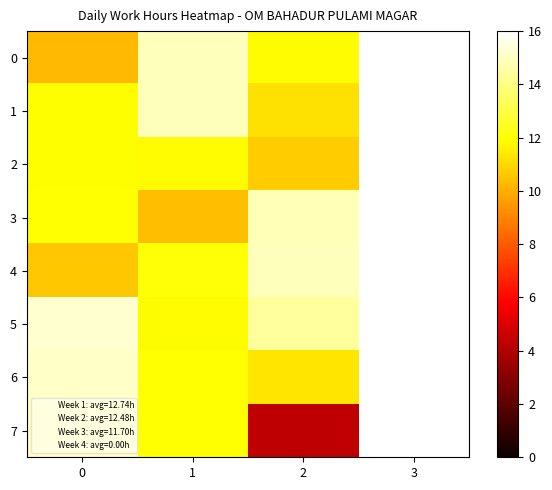

What is the spread (max minus min) of values at 1?

4.5